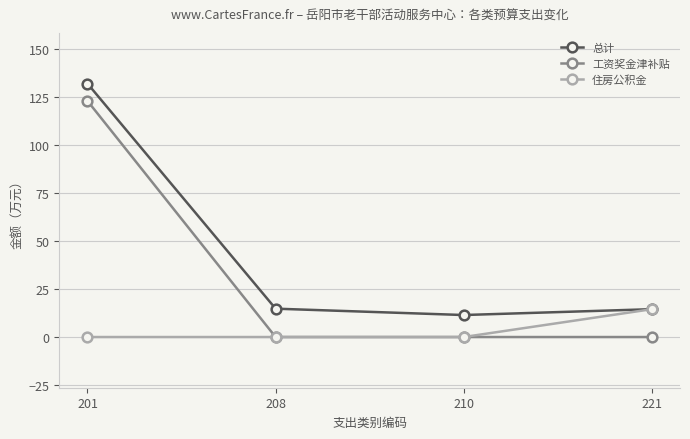

Which series has the largest range (max minus min)?

工资奖金津补贴